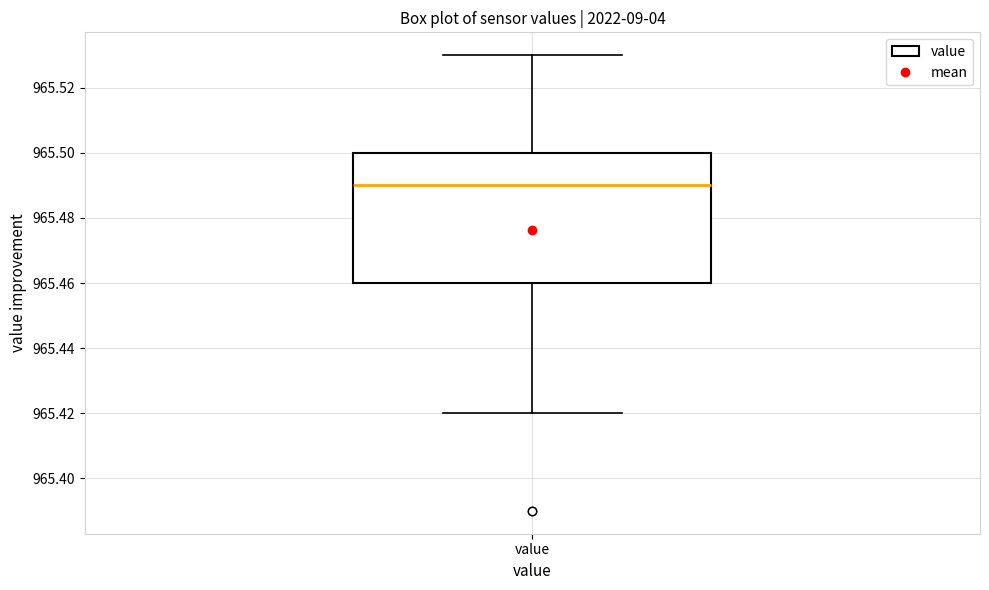

Transcribe this box plot: give where the median line is, the range the box spans, and where the two whiskers end, as read against the y-axis. The values are not printed on the chart, so give them approximately, as read against the axis.

median 965.49, box 965.46 to 965.50, whiskers 965.42 to 965.53